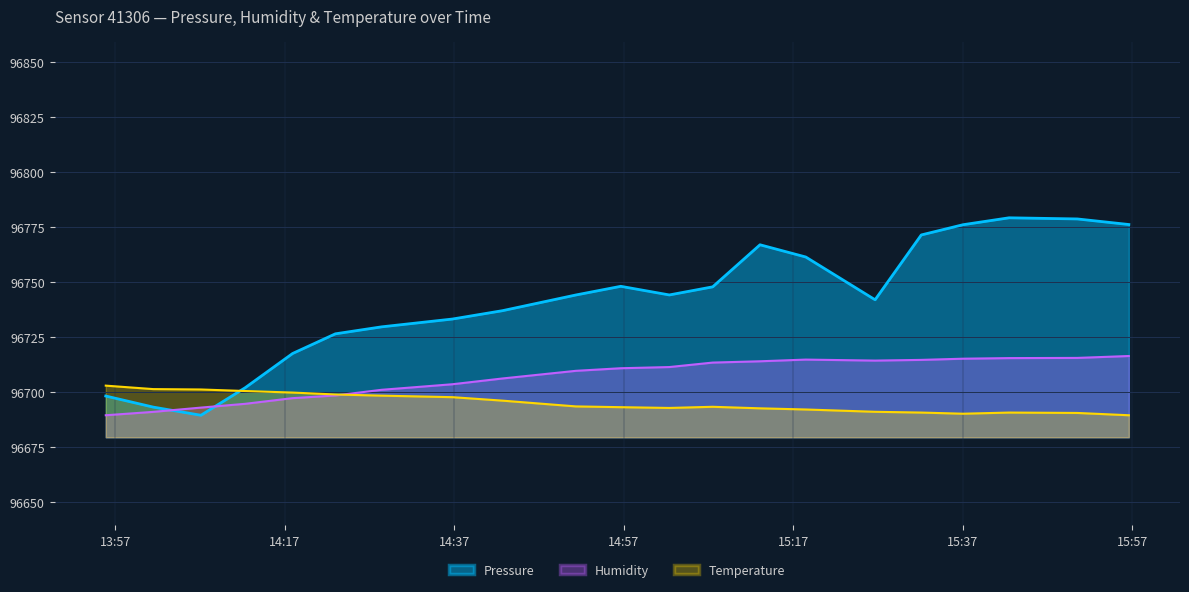

What is the total value across all series at 2023-10-31T15:50:32?

290184.6